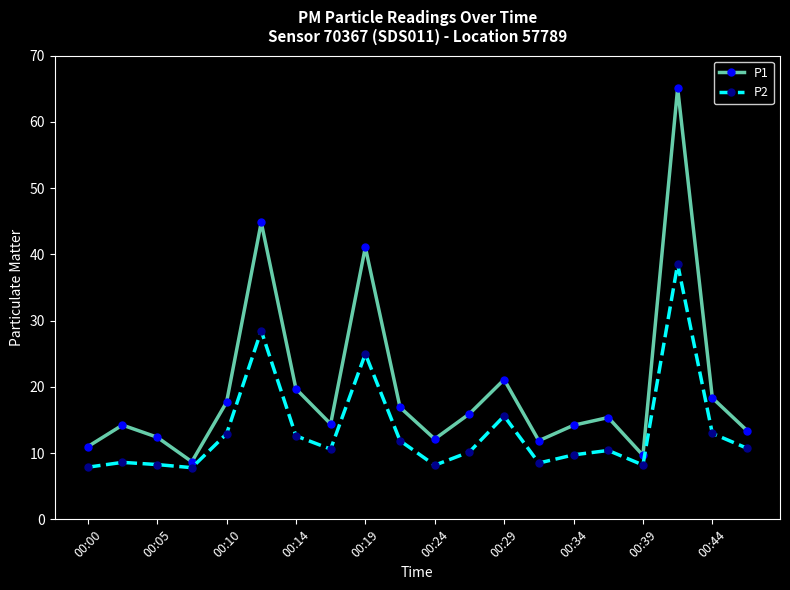

Which series has the largest total across all categories?

P1